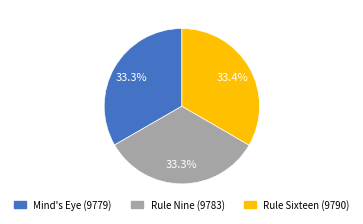

Does Rule Sixteen account for over 50% of the chart?

No